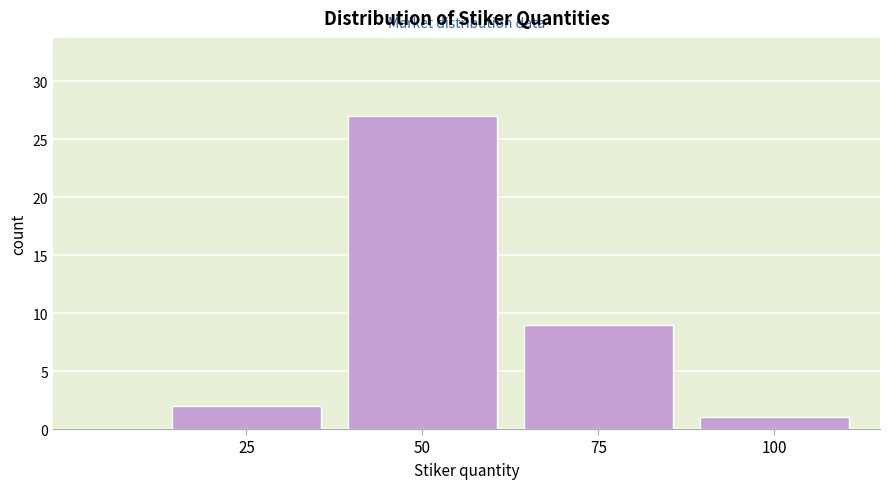

Reading right to left, list all the values displayed in this chart.

1	9	27	2